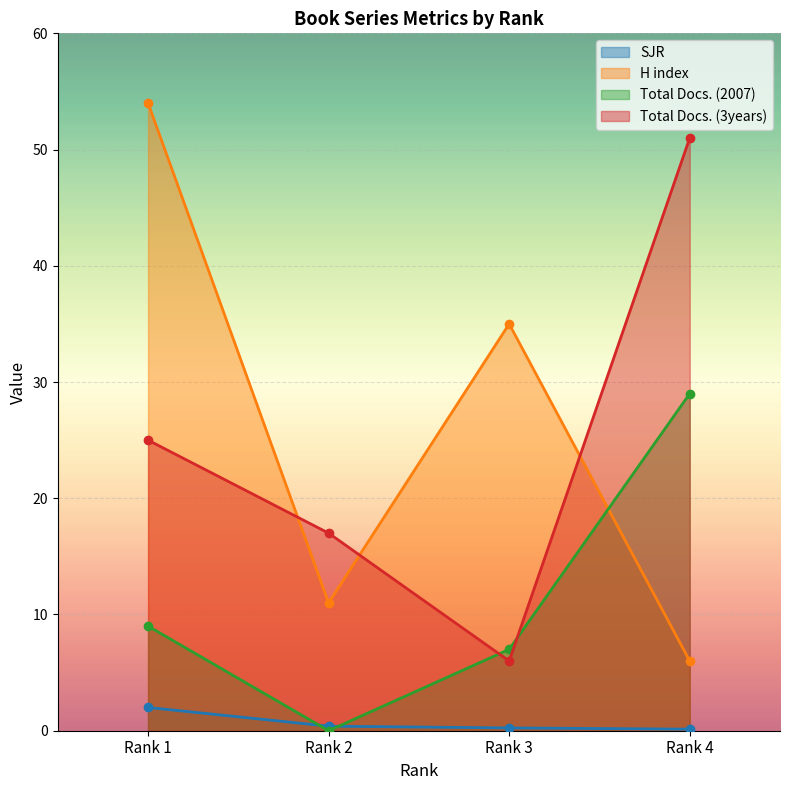

Reading right to left, extract all data points from this chart.

SJR: 0.1	0.2	0.4	2.0
H index: 6.0	35.0	11.0	54.0
Total Docs. (2007): 29.0	7.0	0.0	9.0
Total Docs. (3years): 51.0	6.0	17.0	25.0